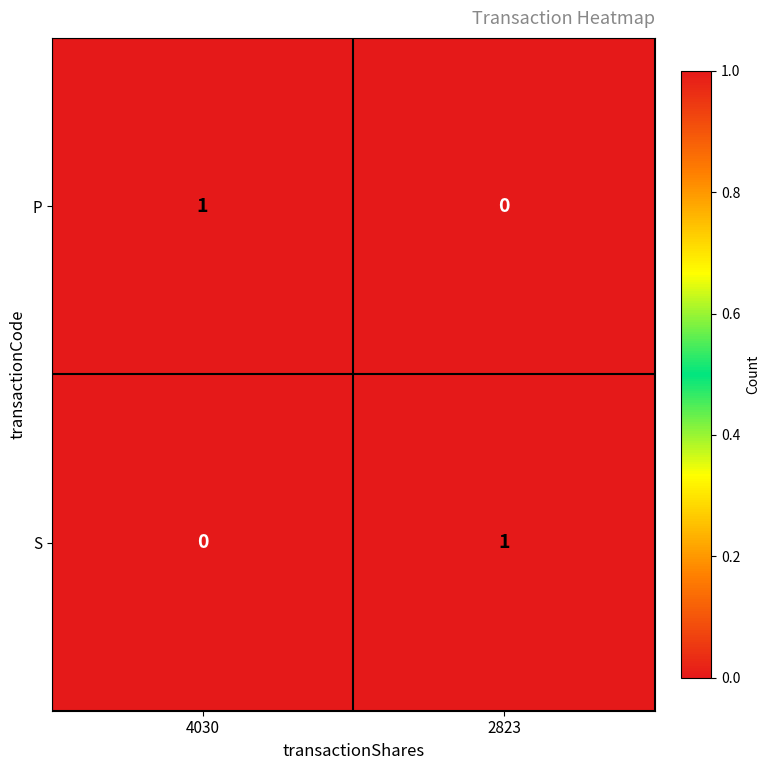

At how many categories does at least one series exceed 0?

2